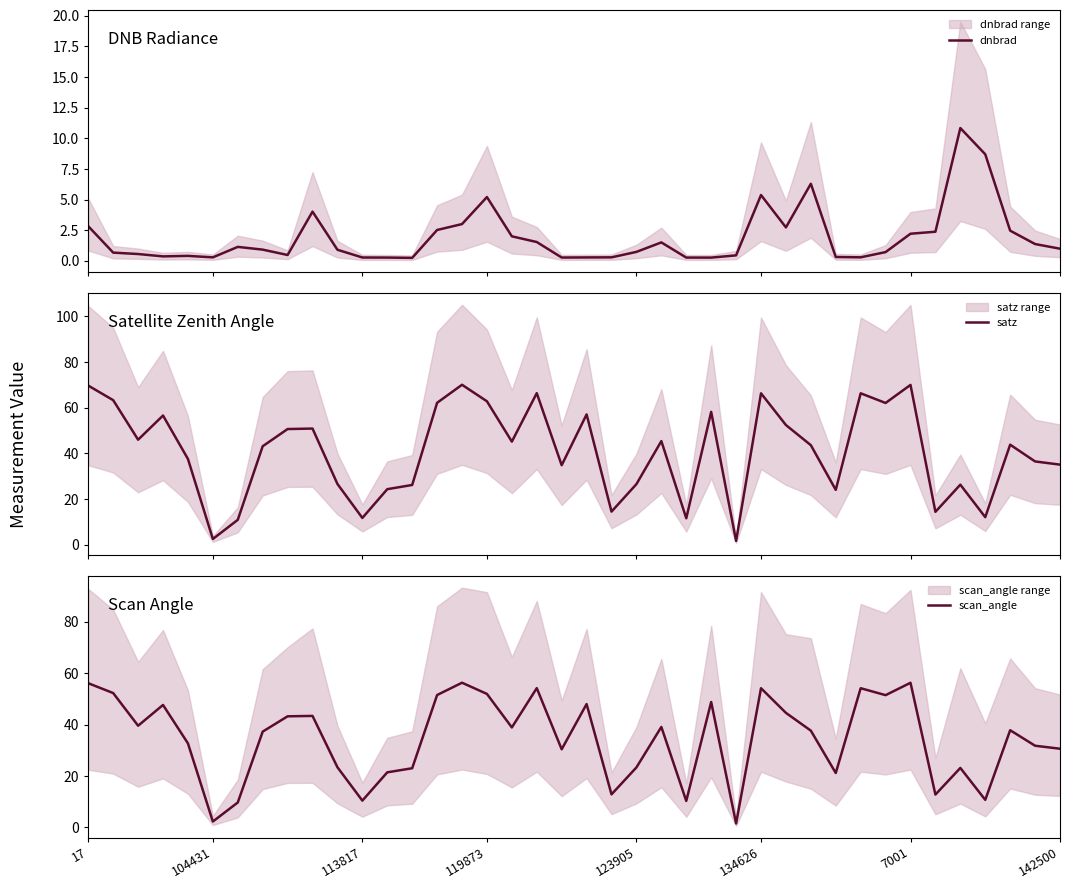

Is it true that scan_angle equals 21.7 at 28?

False